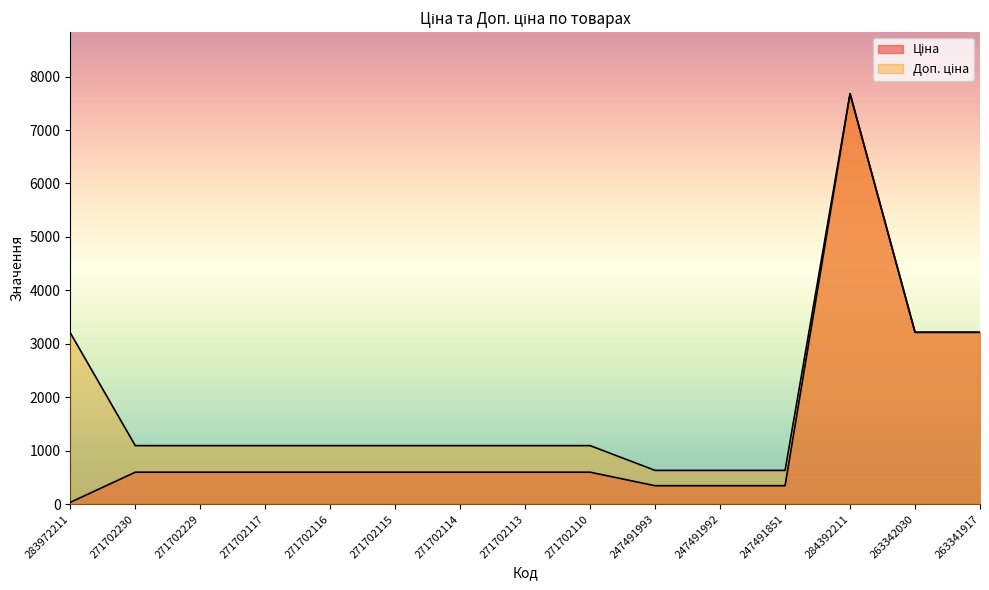

Reading right to left, what are all the values shown in this chart?

Ціна: 263341917=3215.0	263342030=3215.0	284392211=7680.9	247491851=343.6	247491992=343.6	247491993=343.6	271702110=596.5	271702113=596.5	271702114=596.5	271702115=596.5	271702116=596.5	271702117=596.5	271702229=596.5	271702230=596.5	283972211=32.0
Доп. ціна: 263341917=3215.0	263342030=3215.0	284392211=7680.9	247491851=630.0	247491992=630.0	247491993=630.0	271702110=1093.7	271702113=1093.7	271702114=1093.7	271702115=1093.7	271702116=1093.7	271702117=1093.7	271702229=1093.7	271702230=1093.7	283972211=3205.0